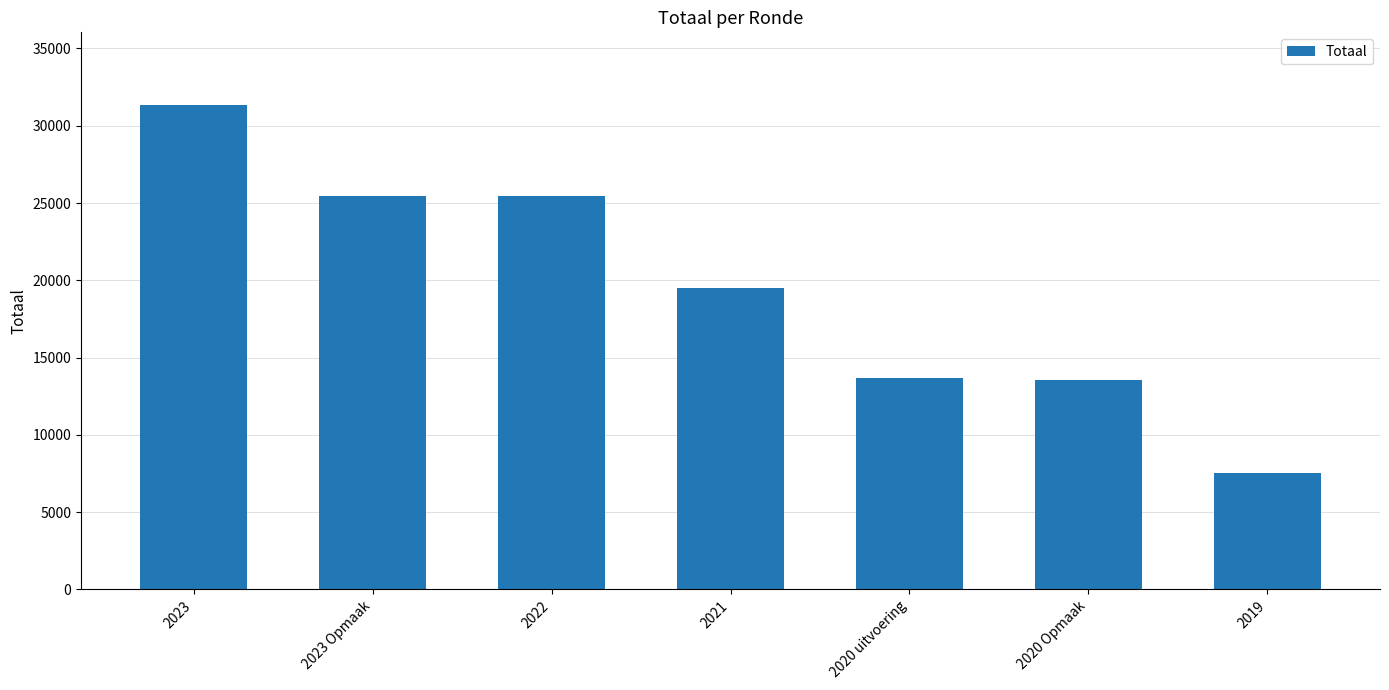

Read the value at 2020 uitvoering, to the nearest 50.

13650